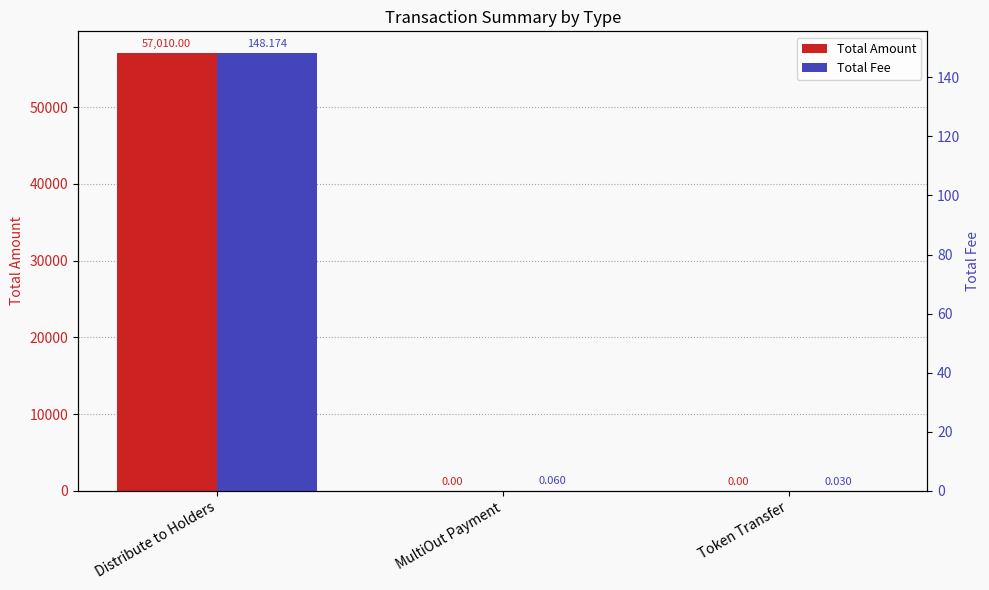

List the labels in order of Total Fee value, largest first.

Distribute to Holders, MultiOut Payment, Token Transfer